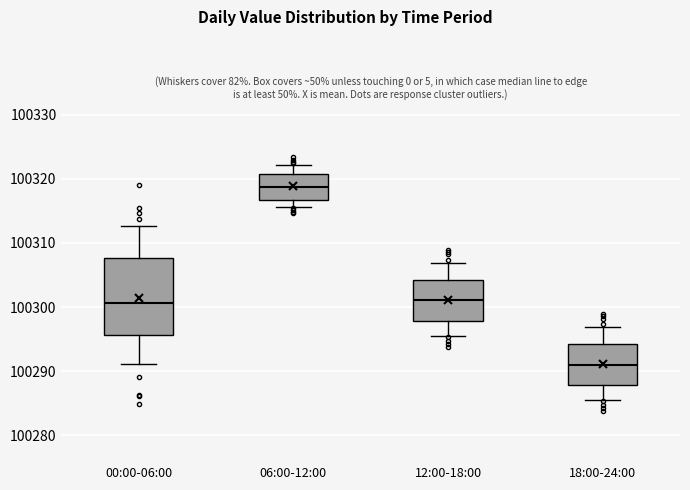

Where does the upper whisker of the box for 18:00-24:00 end on the y-axis? The values are not printed on the chart, so give them approximately, as read against the axis.

100297